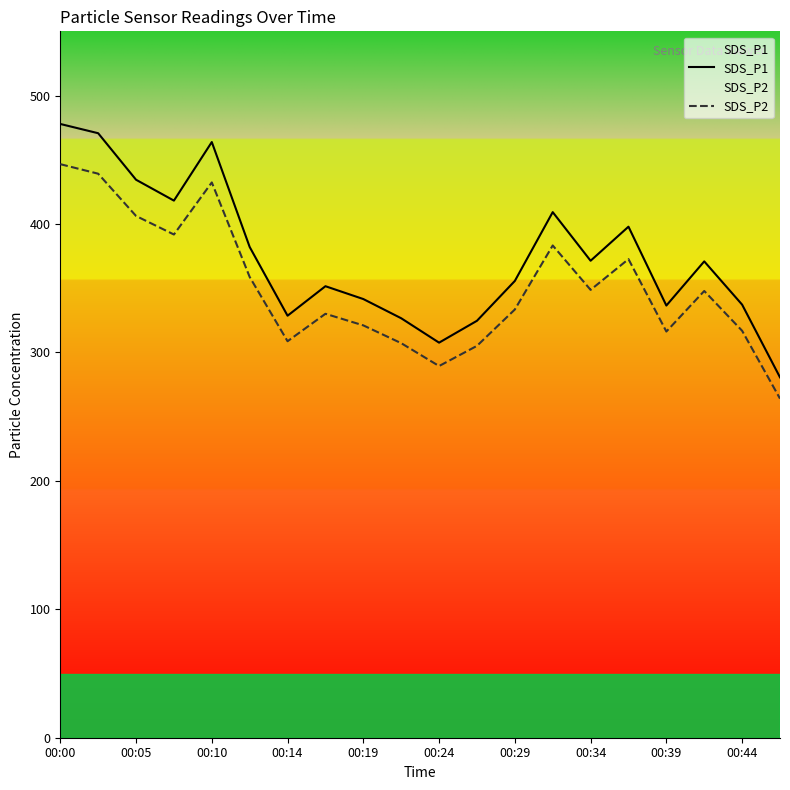

Does the chart display data point markers on the line(s)?

No